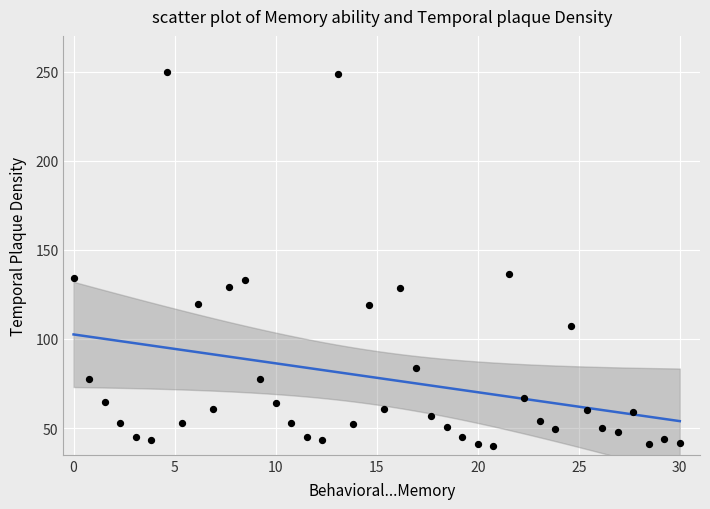

What Y value in the scatter plot is closest to 145?

136.5